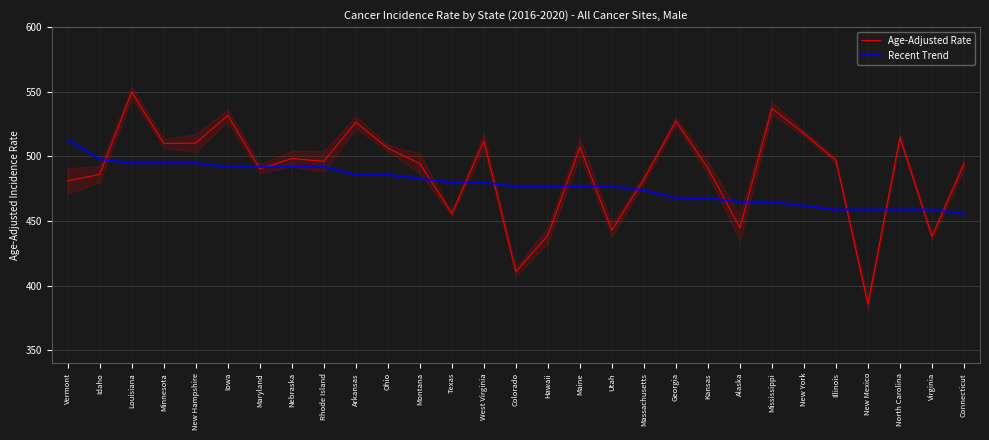

Does the chart display data point markers on the line(s)?

No